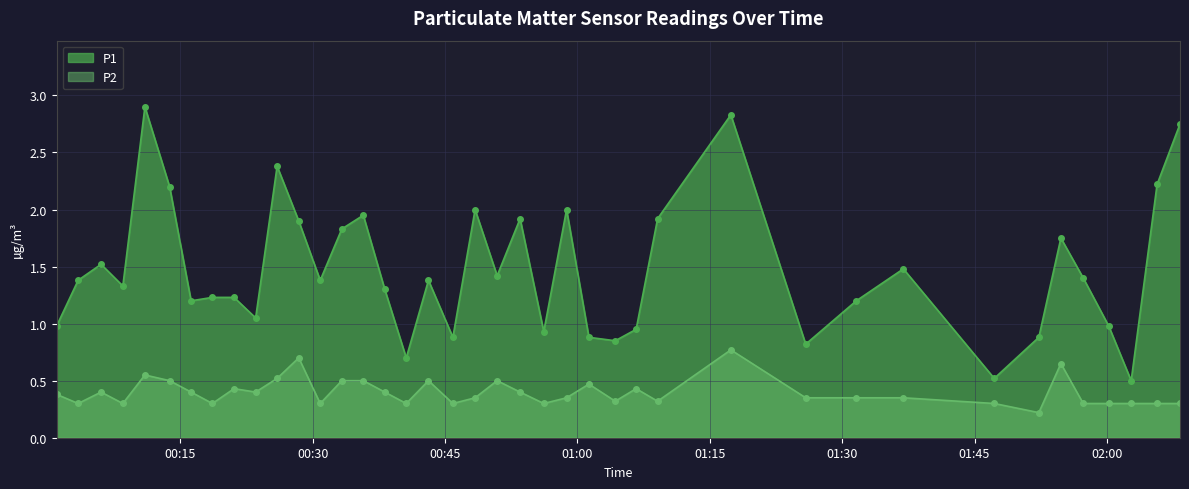

What is the sum of all P2 values?

15.9